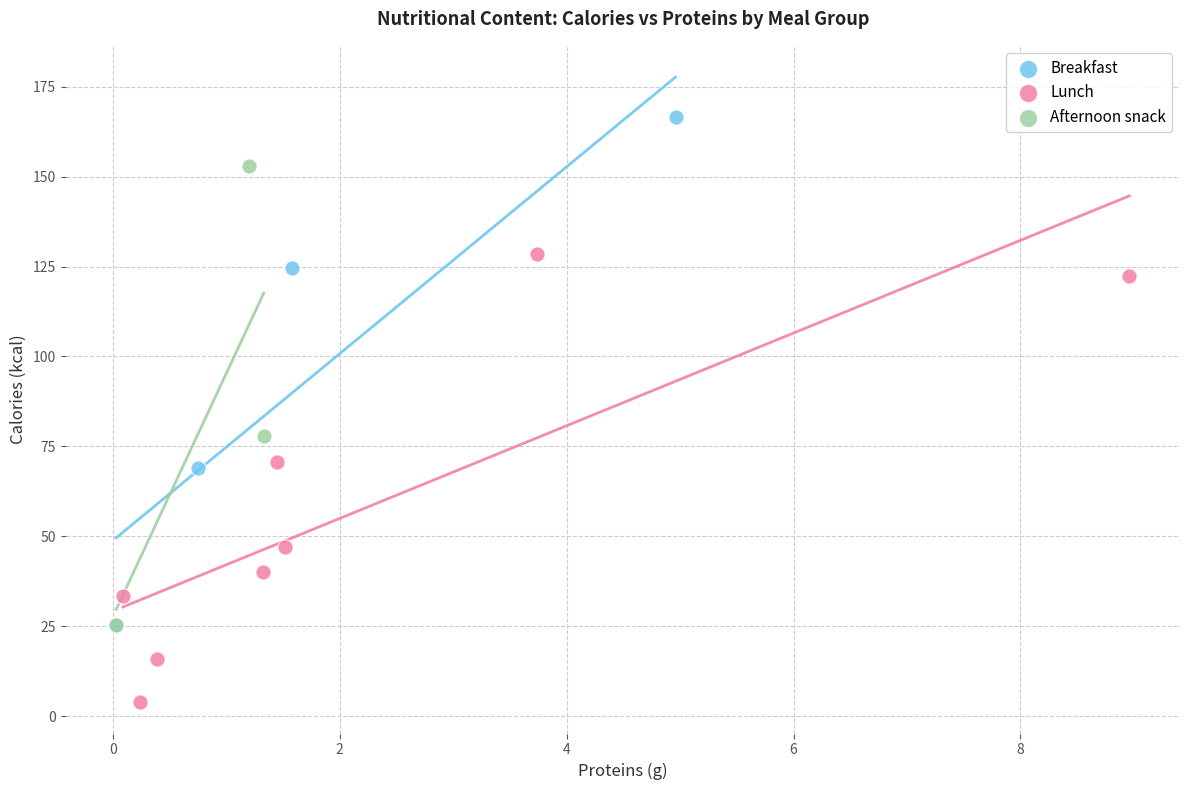

Which series contains the highest Y value?

Breakfast